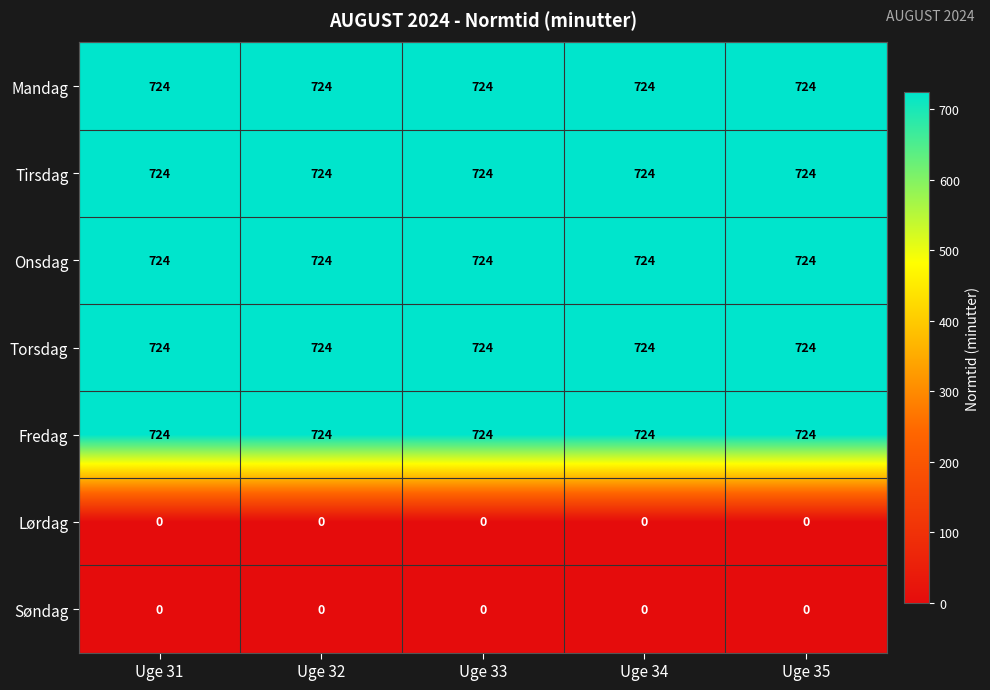

The Mandag series shows 724 at Uge 31. True or false?

True